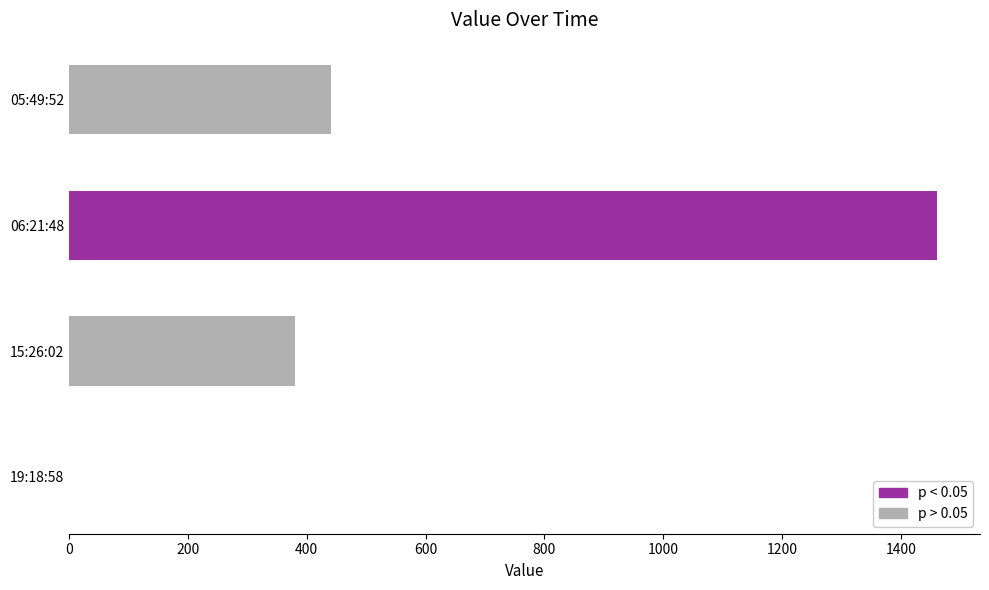

Reading top to bottom, list all the values displayed in this chart.

05:49:52=440	06:21:48=1460	15:26:02=380	19:18:58=0